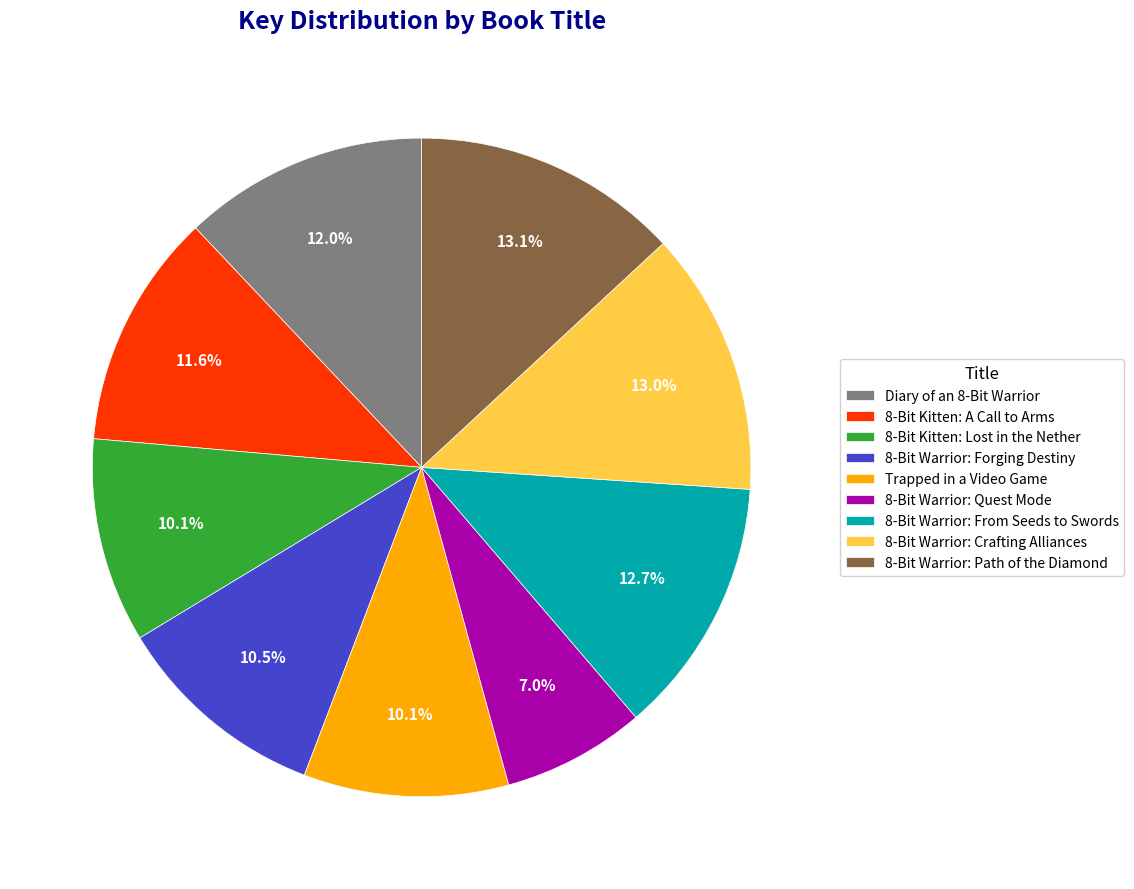

Does any single category account for the majority?

No